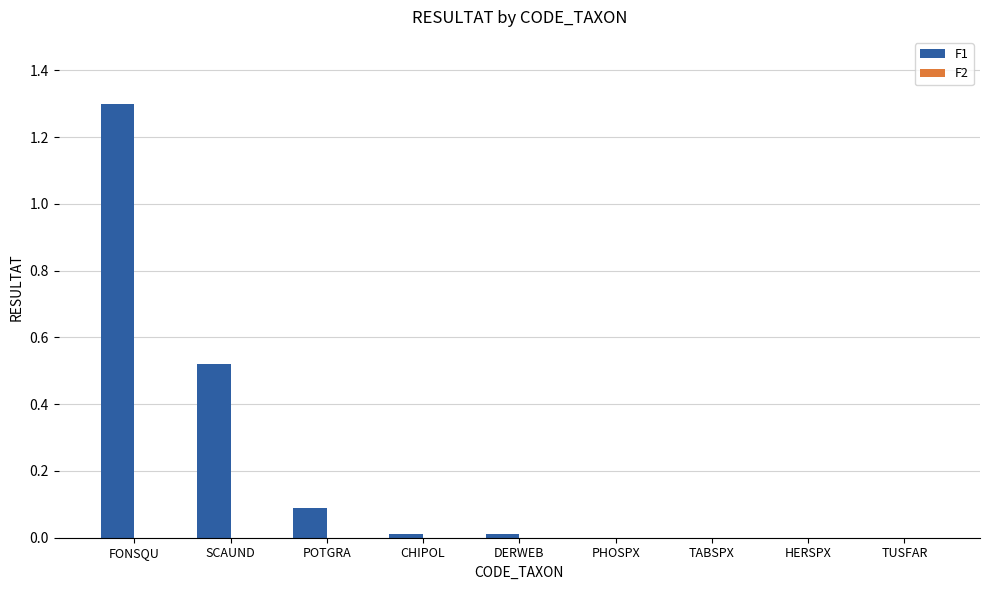

Which label corresponds to the largest value in the chart?

FONSQU